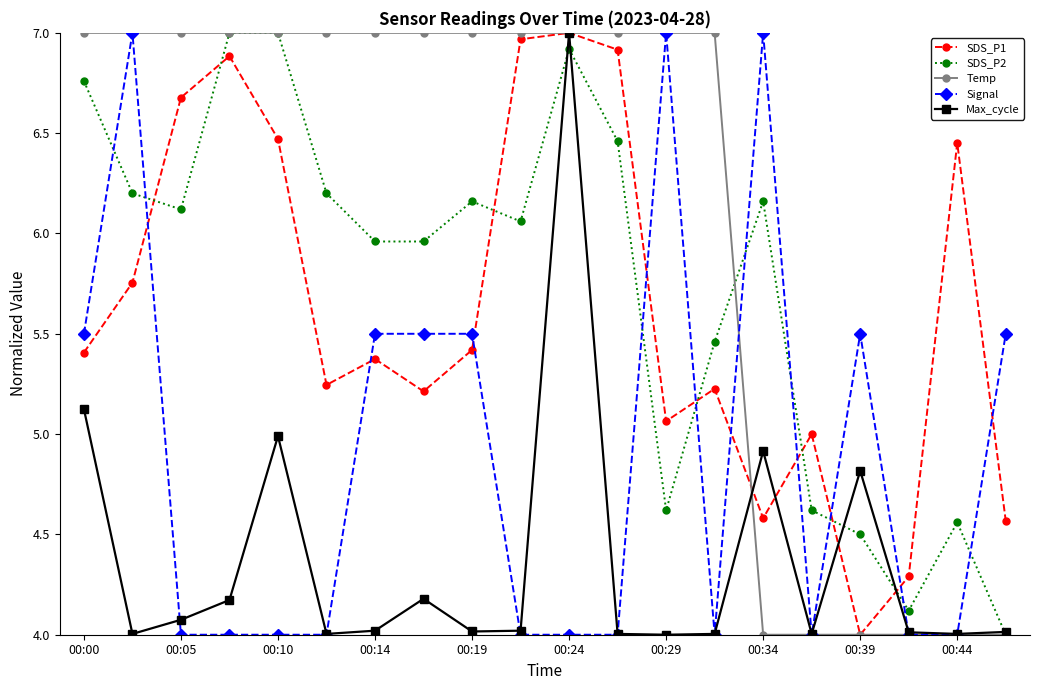

After their last crossing, which series has the higher values: SDS_P2 or Signal?

Signal